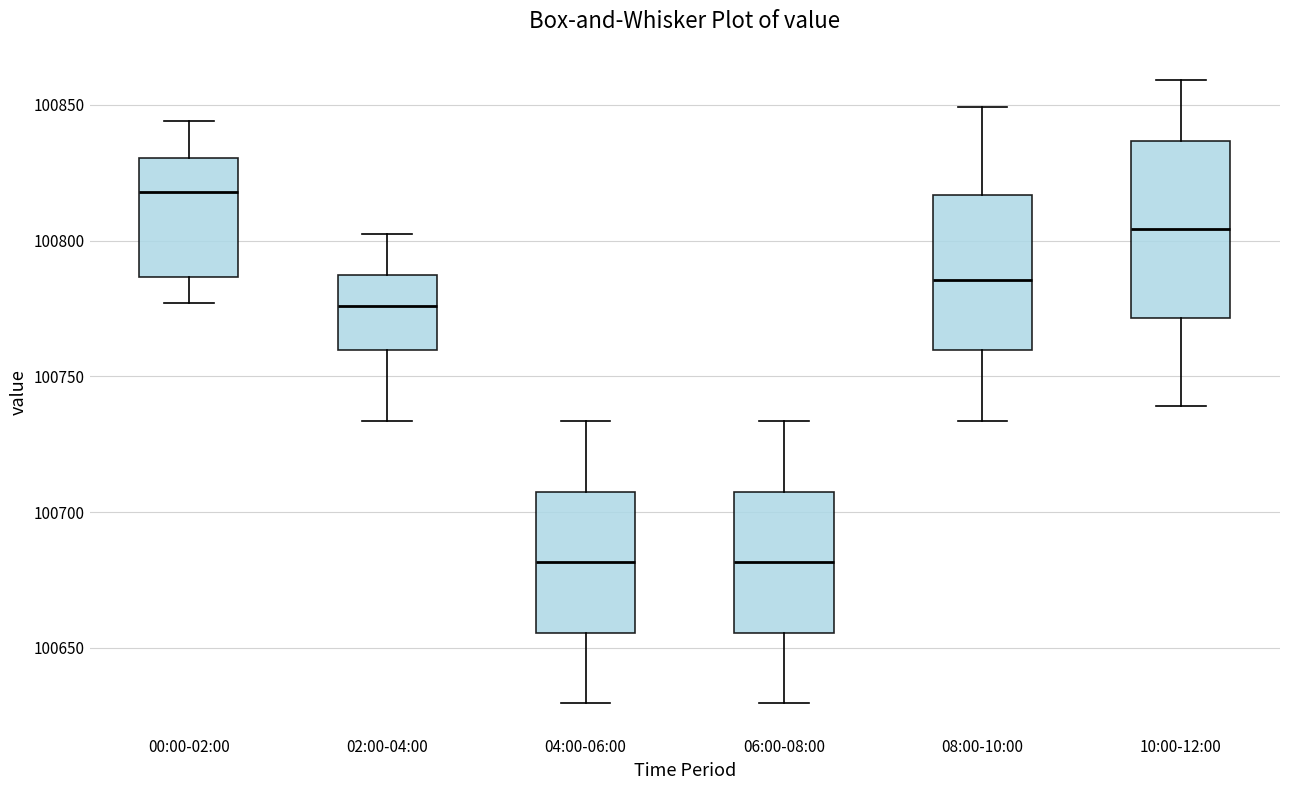

Reading left to right, transcribe this box plot: for each box, give where its median line is, the range the box spans, and where its two whiskers end, as read against the y-axis. The values are not printed on the chart, so give them approximately, as read against the axis.

00:00-02:00: median 100820, box 100785 to 100830, whiskers 100775 to 100845
02:00-04:00: median 100775, box 100760 to 100785, whiskers 100735 to 100800
04:00-06:00: median 100680, box 100655 to 100710, whiskers 100630 to 100735
06:00-08:00: median 100680, box 100655 to 100710, whiskers 100630 to 100735
08:00-10:00: median 100785, box 100760 to 100815, whiskers 100735 to 100850
10:00-12:00: median 100805, box 100770 to 100835, whiskers 100740 to 100860